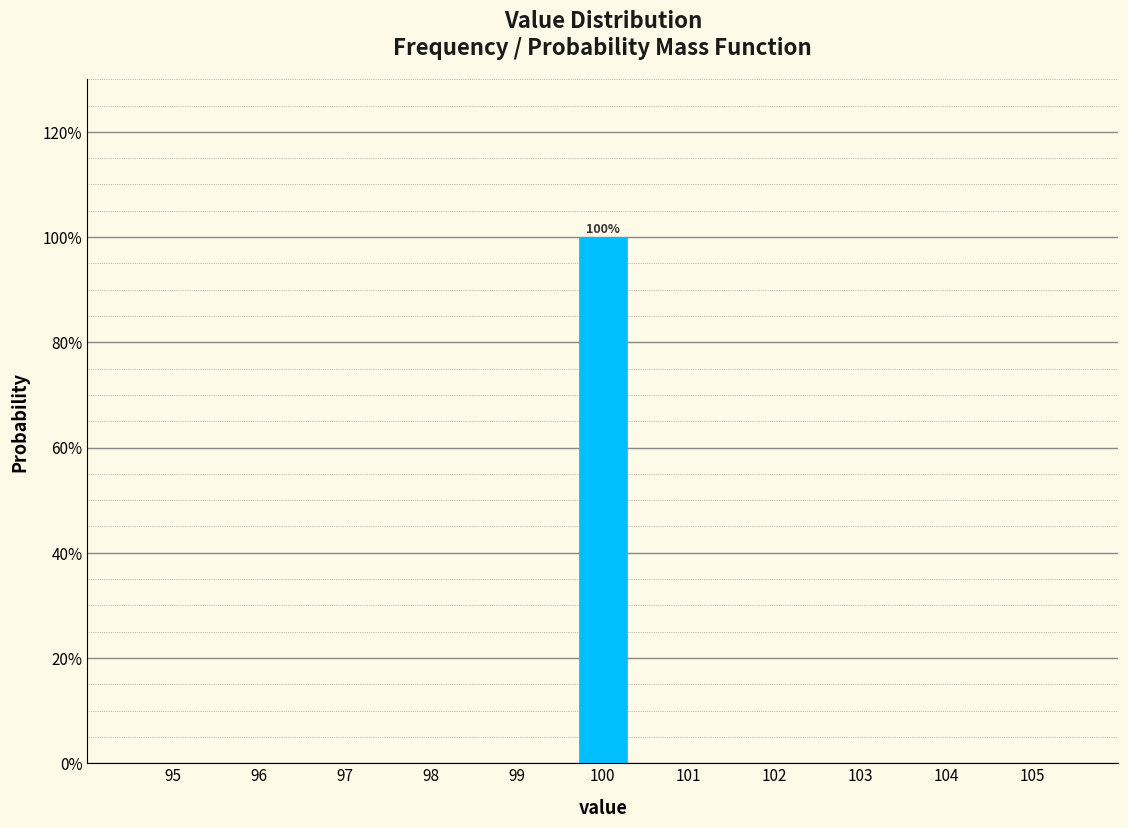

Over which range of the x-axis is the bar tallest?

99.7 to 100.3